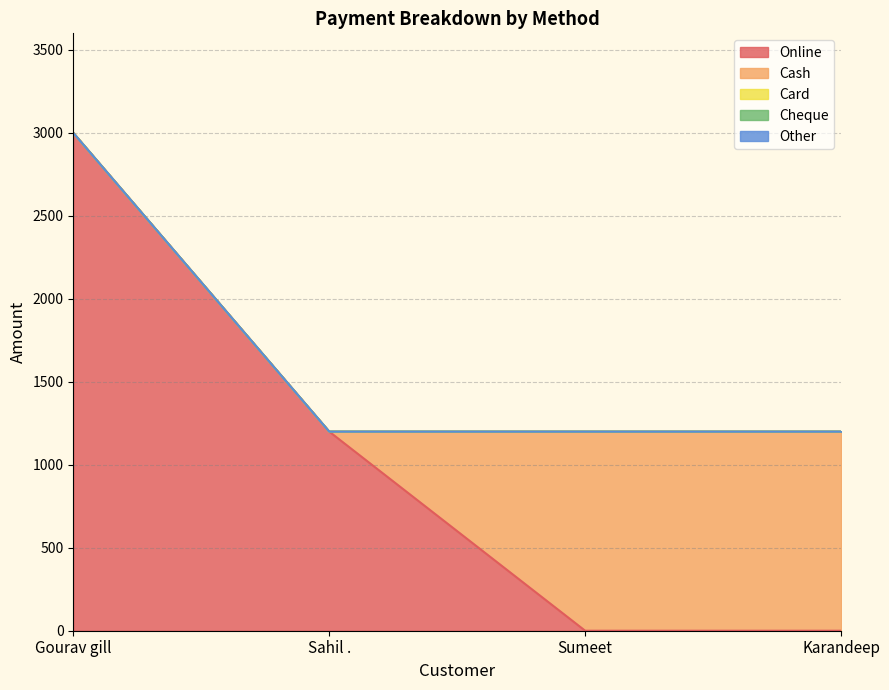

True or false: Online and Cheque intersect in this chart.

False